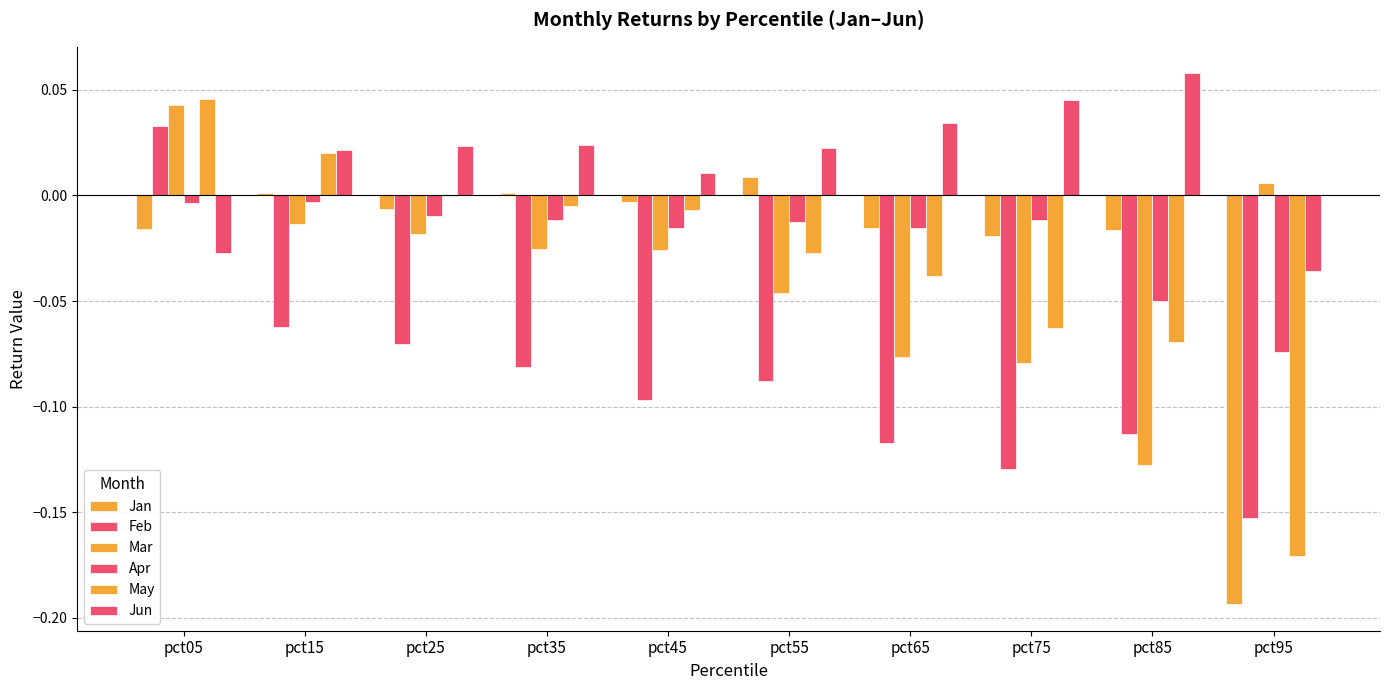

Which series changed the most between pct05 and pct25?

Feb